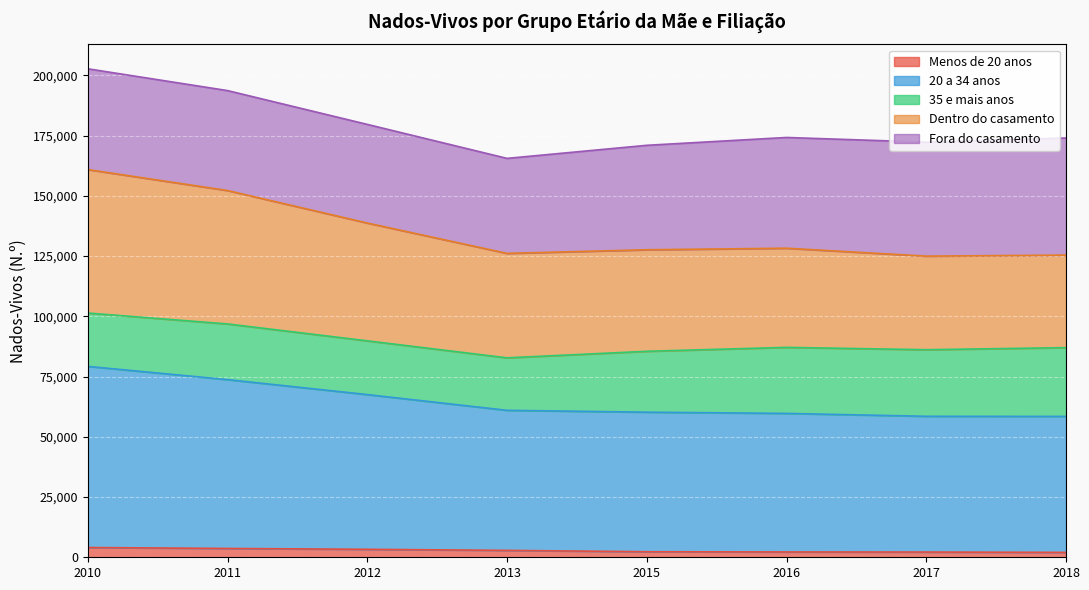

What are all the series names shown in the legend?

Menos de 20 anos, 20 a 34 anos, 35 e mais anos, Dentro do casamento, Fora do casamento